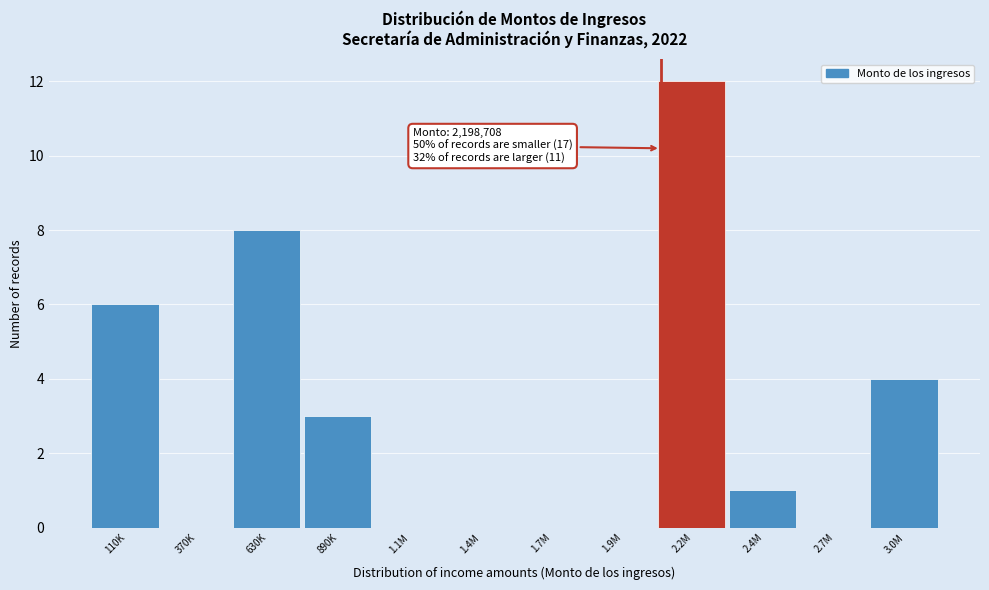

Reading right to left, transcribe all the data shown in this chart.

3.0M=4	2.7M=0	2.4M=1	2.2M=12	1.9M=0	1.7M=0	1.4M=0	1.1M=0	890K=3	630K=8	370K=0	110K=6